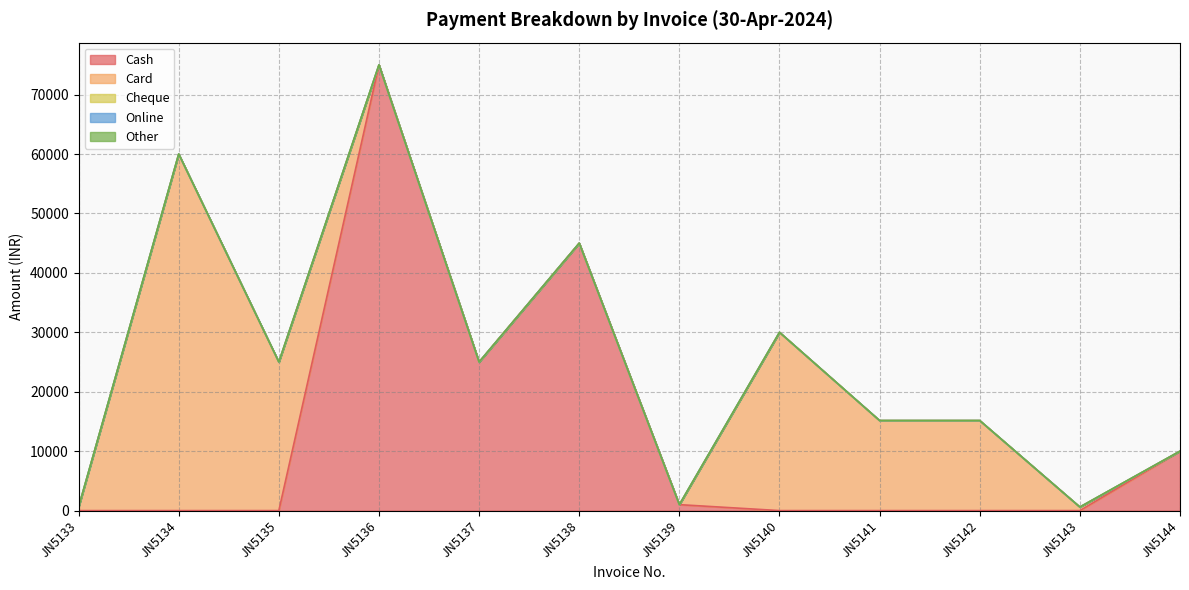

At which category is the sum across all series the highest?

JN5136